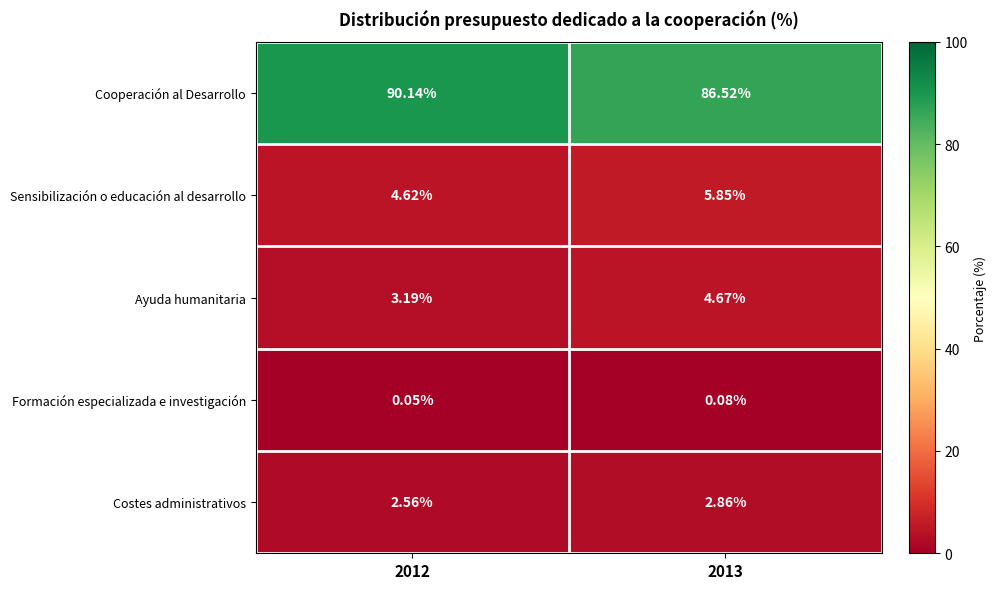

Which series has the widest spread of values?

Cooperación al Desarrollo